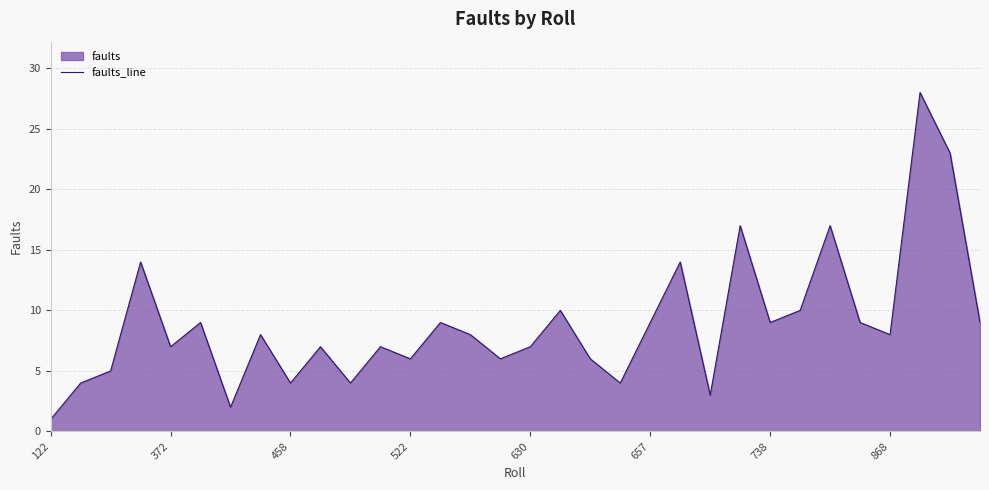

Where is the first local minimum?

372